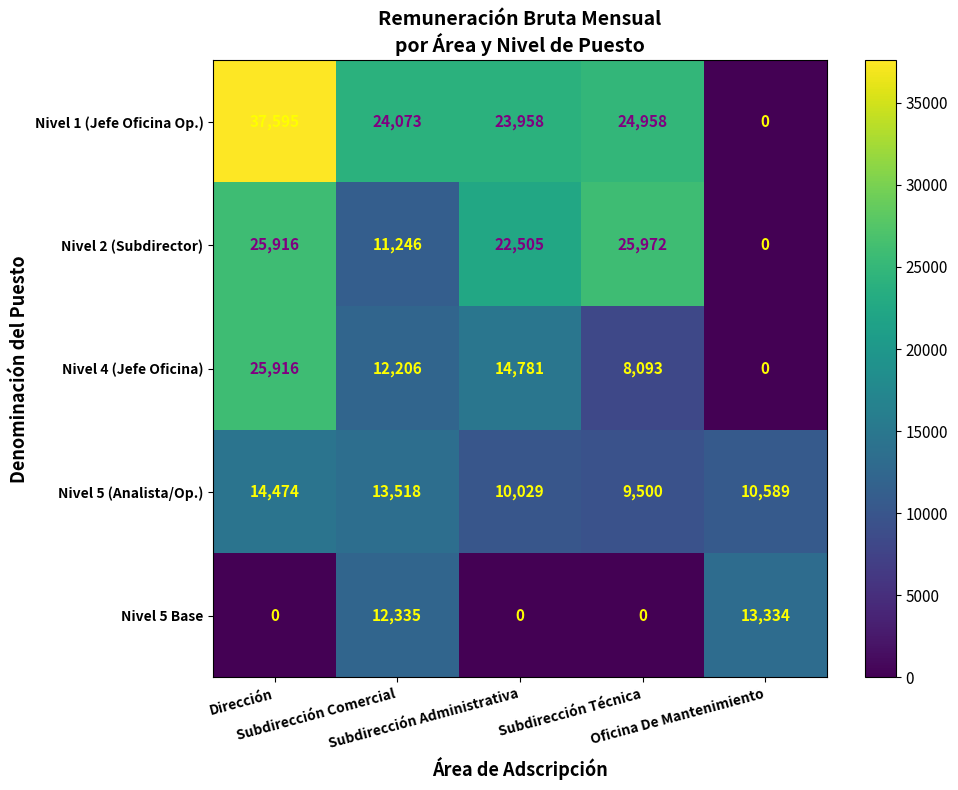

At how many categories does at least one series exceed 15783?

4